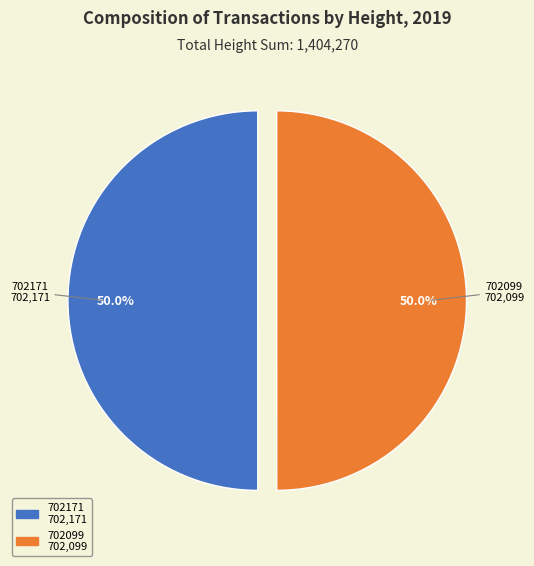

What percentage is the 702171 slice, to the nearest percent?

50%